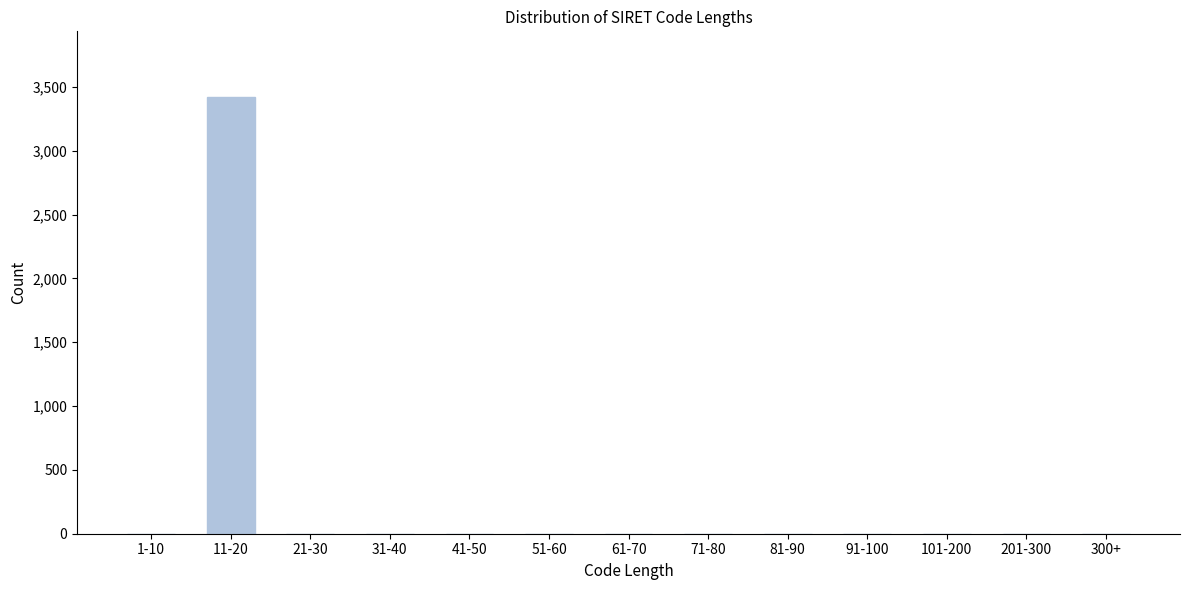

Reading right to left, what are all the values shown in this chart?

300+=0	201-300=0	101-200=0	91-100=0	81-90=0	71-80=0	61-70=0	51-60=0	41-50=0	31-40=0	21-30=0	11-20=3423	1-10=0